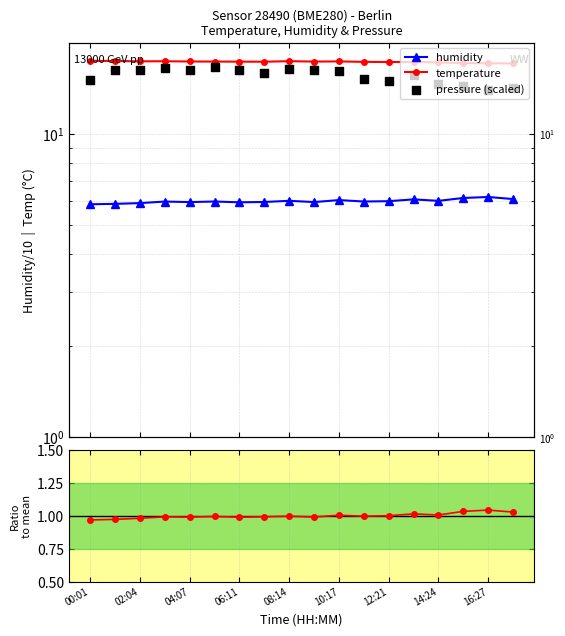

Which series has the largest total across all categories?

temperature